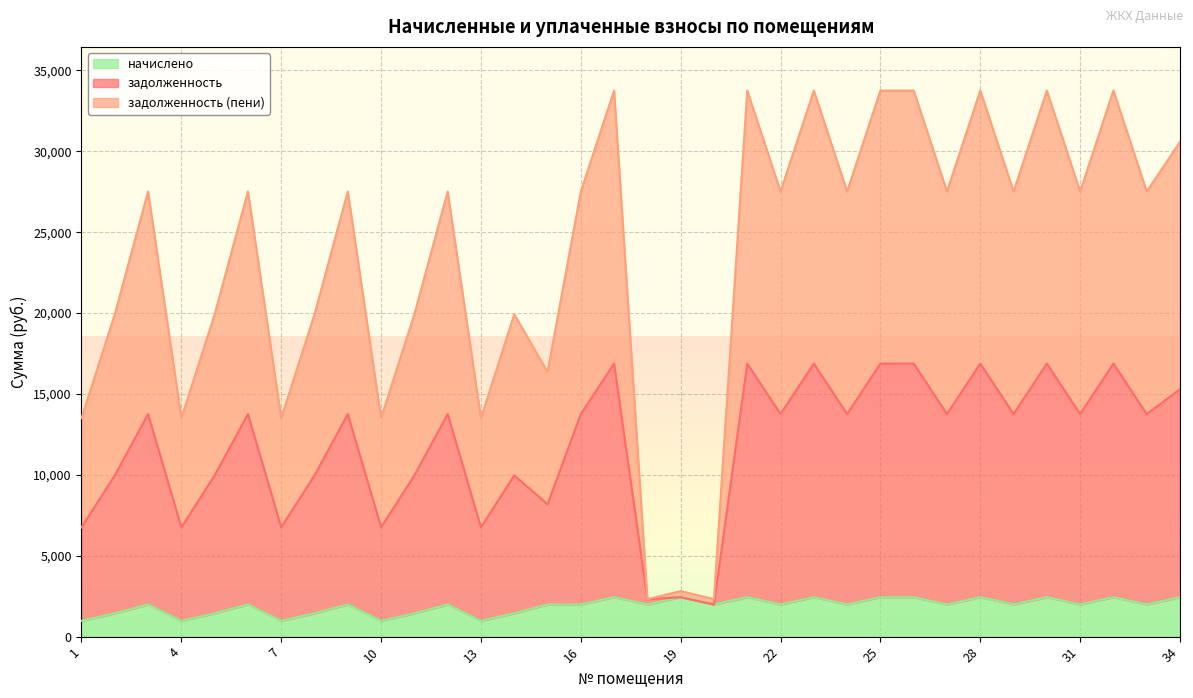

Read the начислено value at 13.

975.2